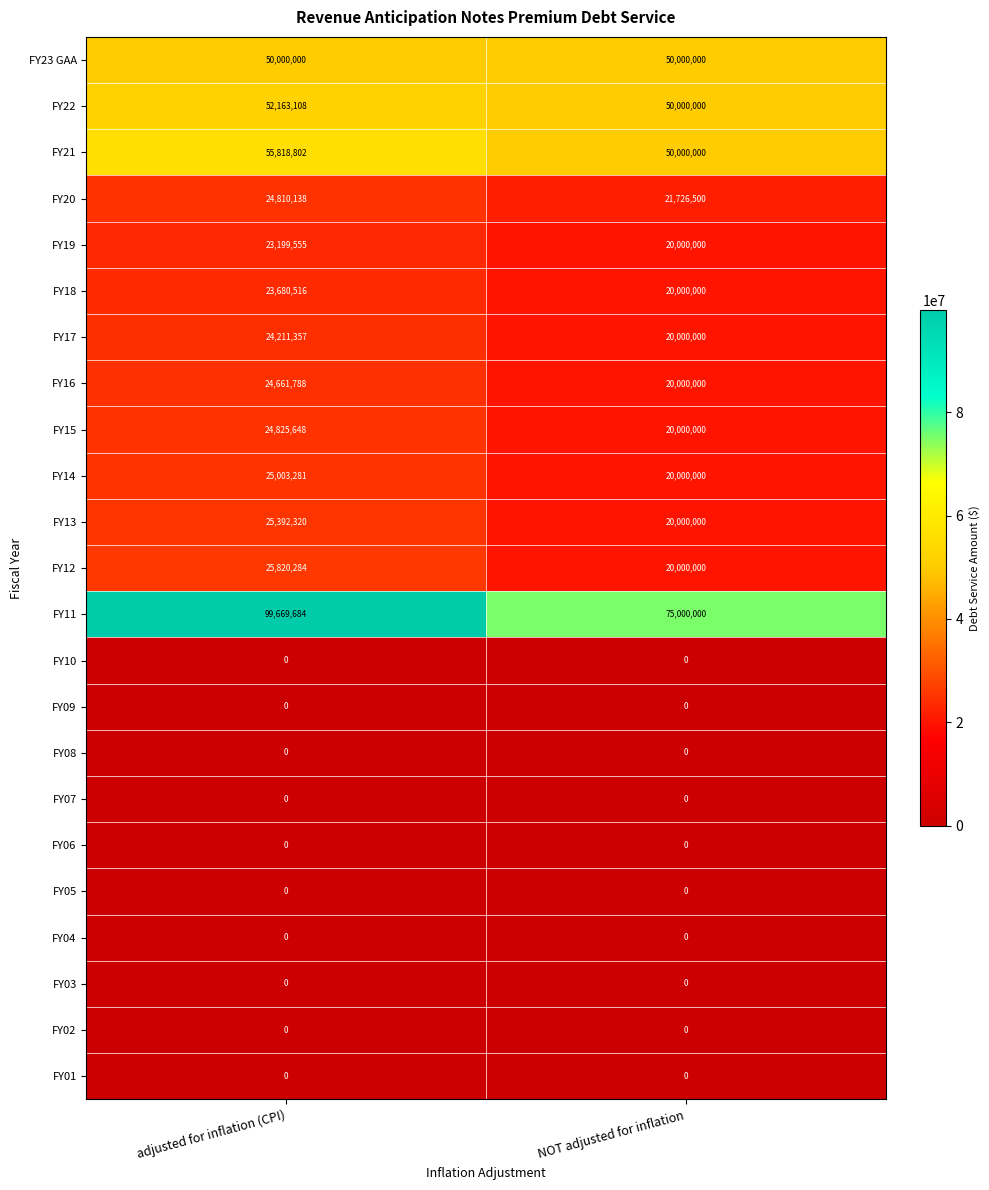

At how many categories does at least one series exceed 91675572?

1